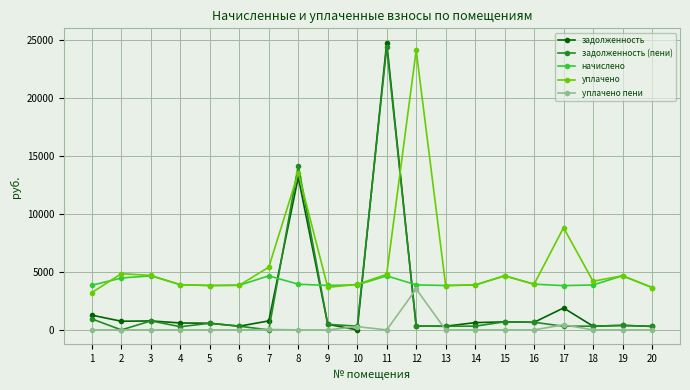

At which category is the sum across all series the highest?

11